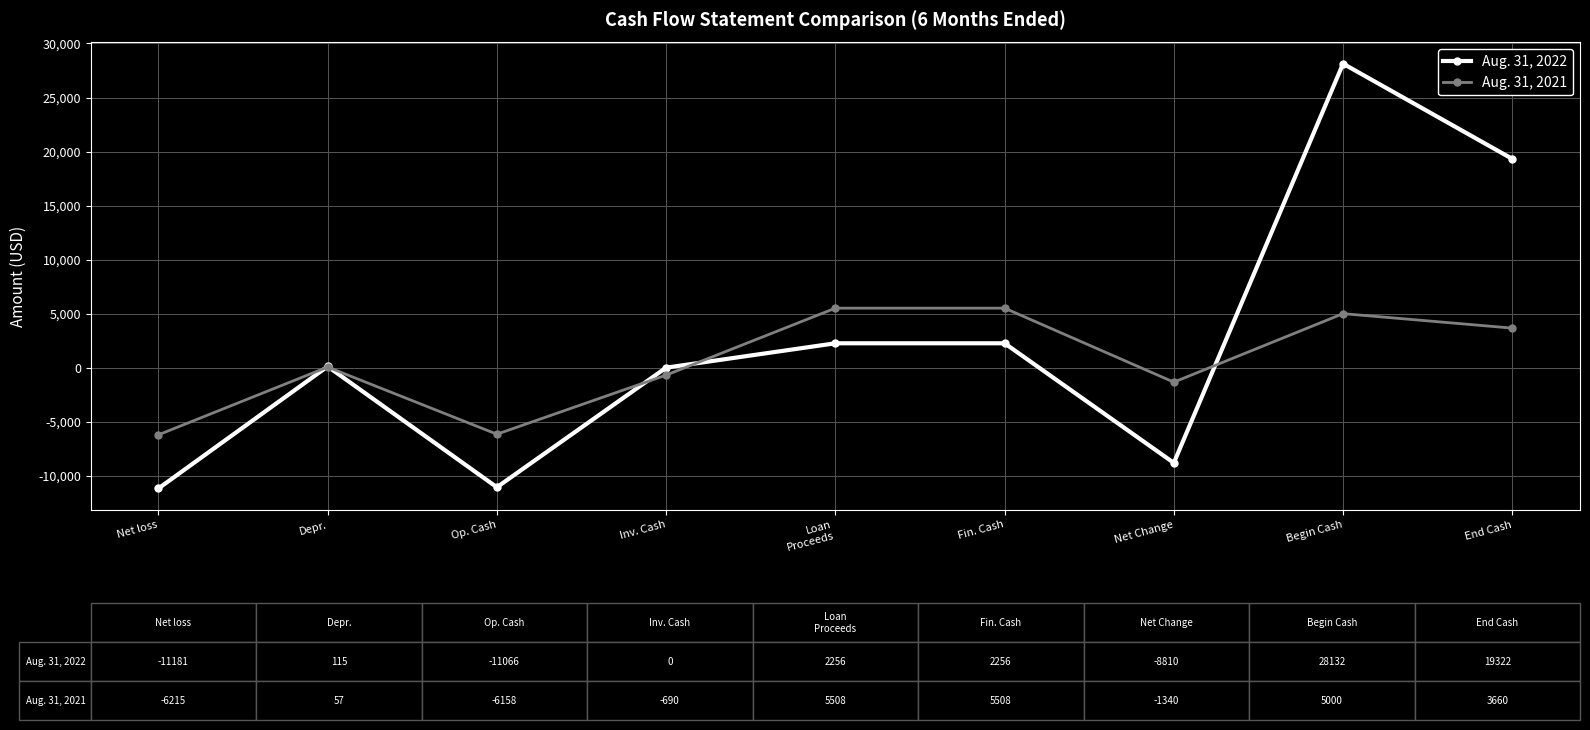

True or false: Aug. 31, 2022 has a value of 2256 at Fin. Cash.

True